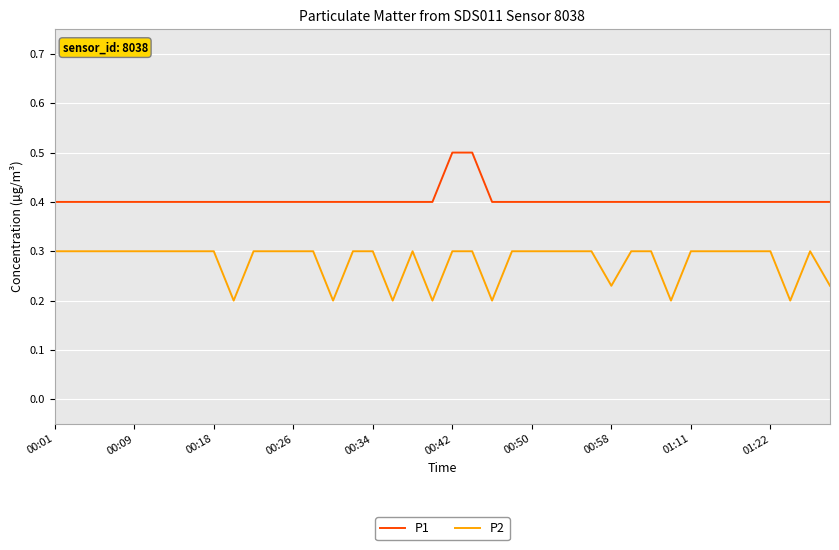

List the series in order of their peak value, highest first.

P1, P2